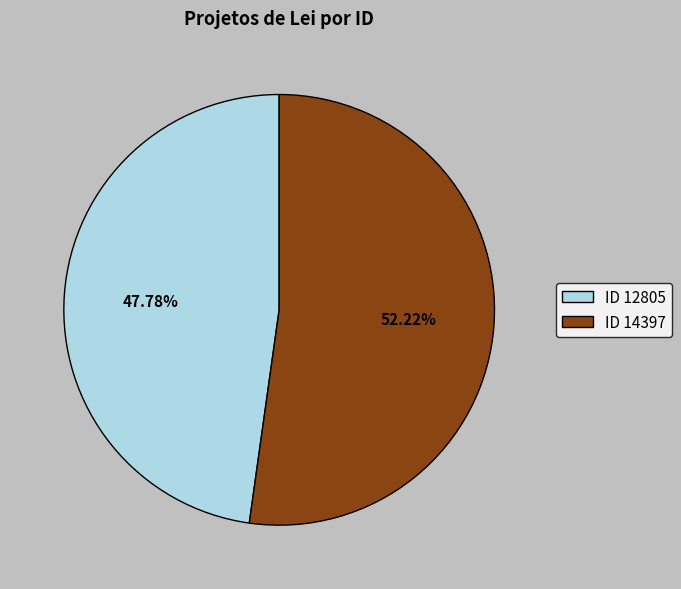

Between ID 14397 and ID 12805, which is larger?

ID 14397